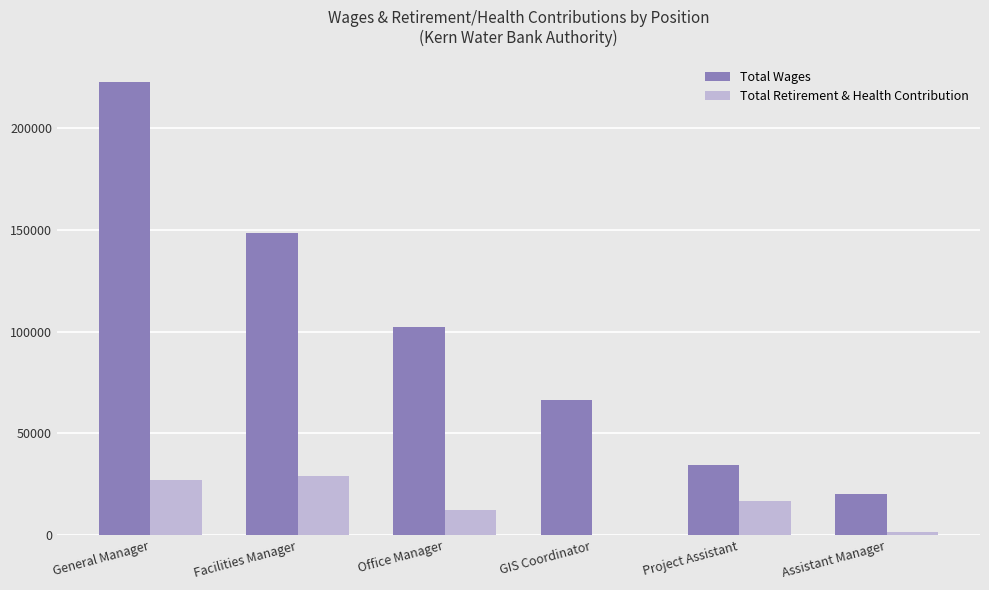

What is the sum of the Total Wages values at Facilities Manager and General Manager?

371056